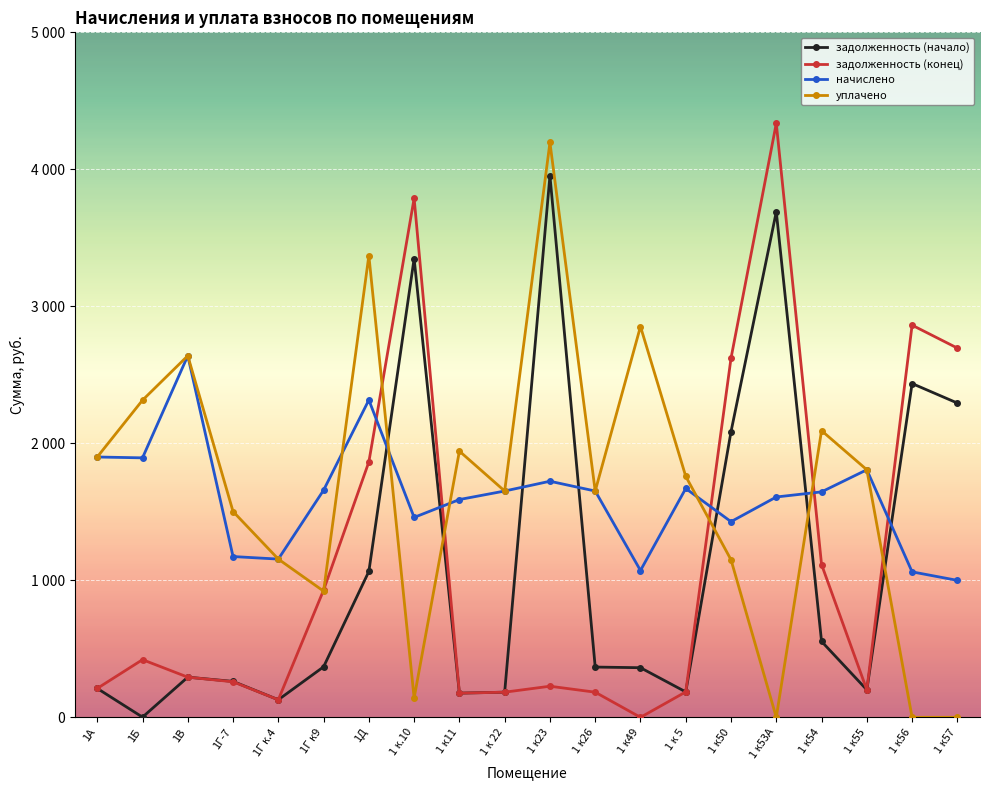

After their last crossing, which series has the higher values: уплачено or задолженность (конец)?

задолженность (конец)